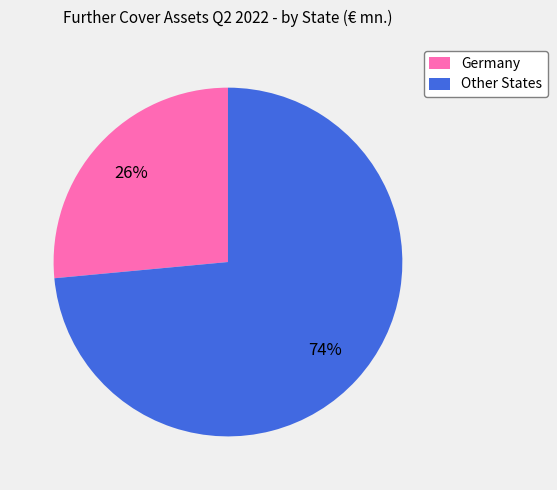

To the nearest percent, what is the average slice percentage?

50%